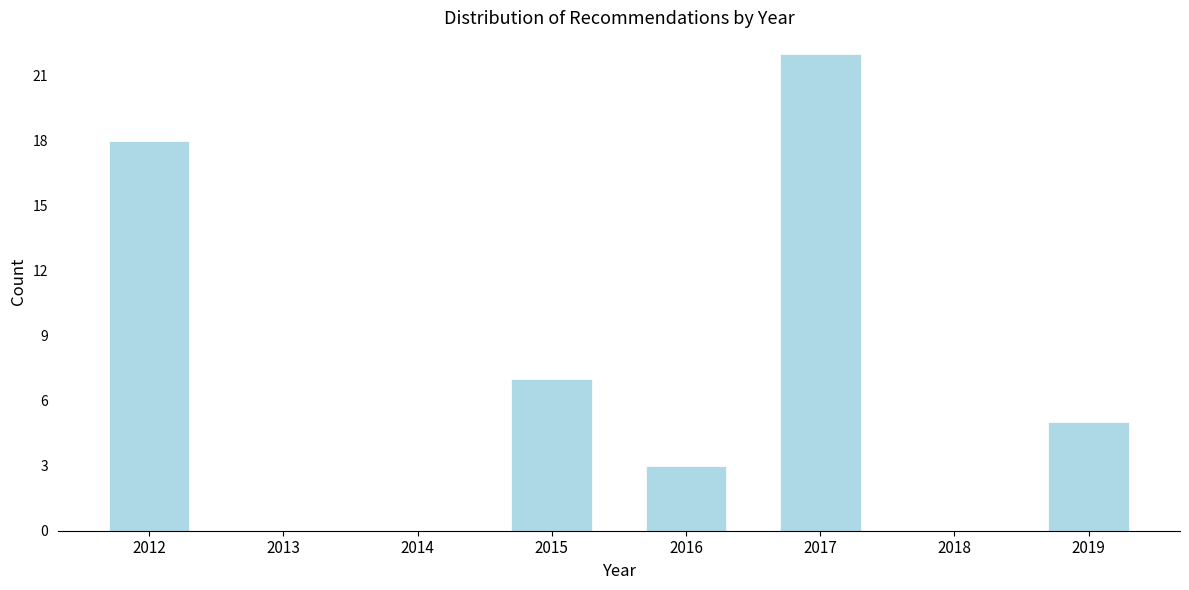

Reading left to right, transcribe all the data shown in this chart.

2012=18	2013=0	2014=0	2015=7	2016=3	2017=22	2018=0	2019=5